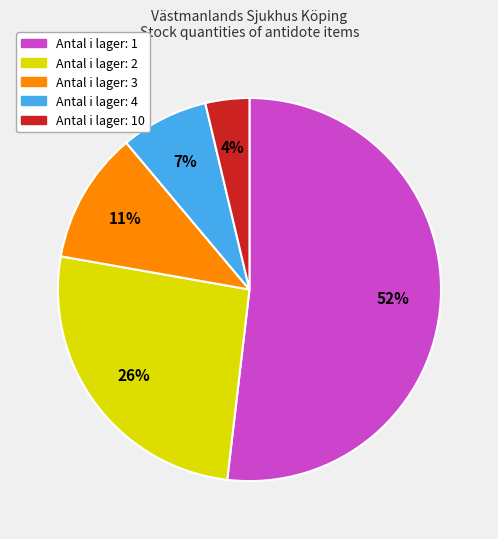

To the nearest percent, what is the difference between the largest and smallest slice percentages?

48%